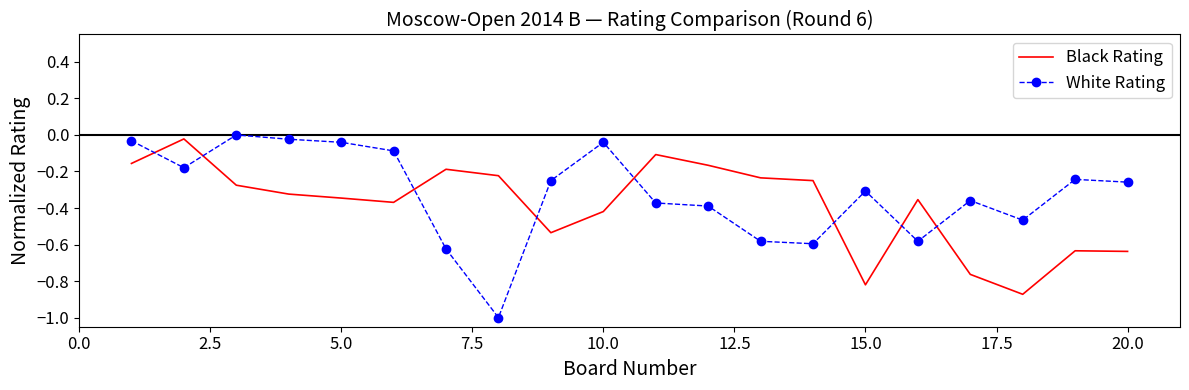

Which series has the largest total across all categories?

White Rating